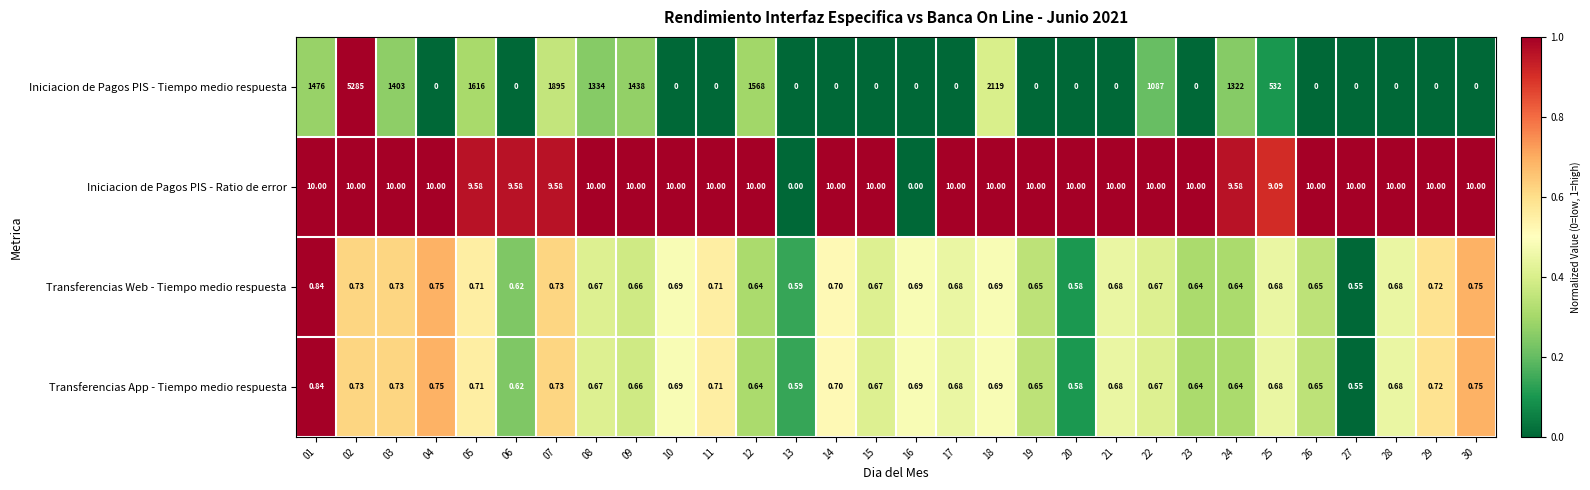

Which series has the largest range (max minus min)?

Iniciacion de Pagos PIS - Tiempo medio respuesta